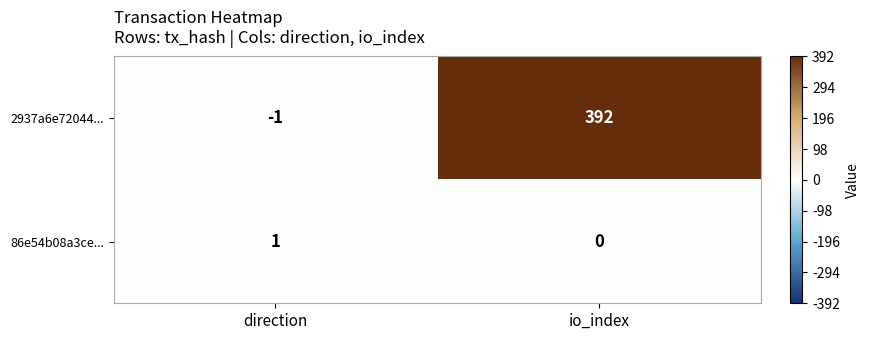

What is the difference between the 2937a6e72044... values at io_index and direction?

393